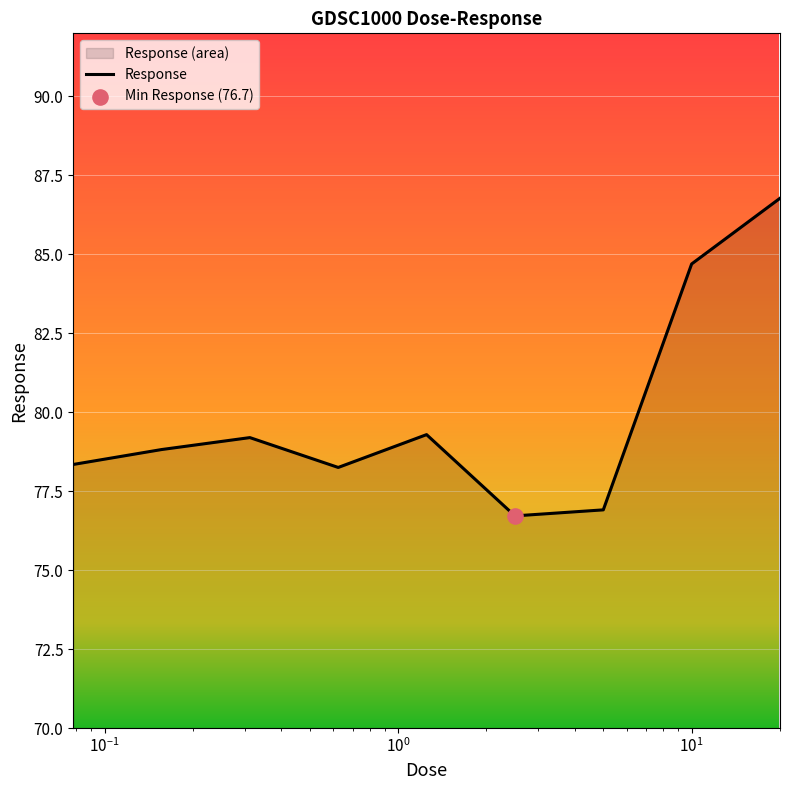

What is the smallest value displayed?

76.7